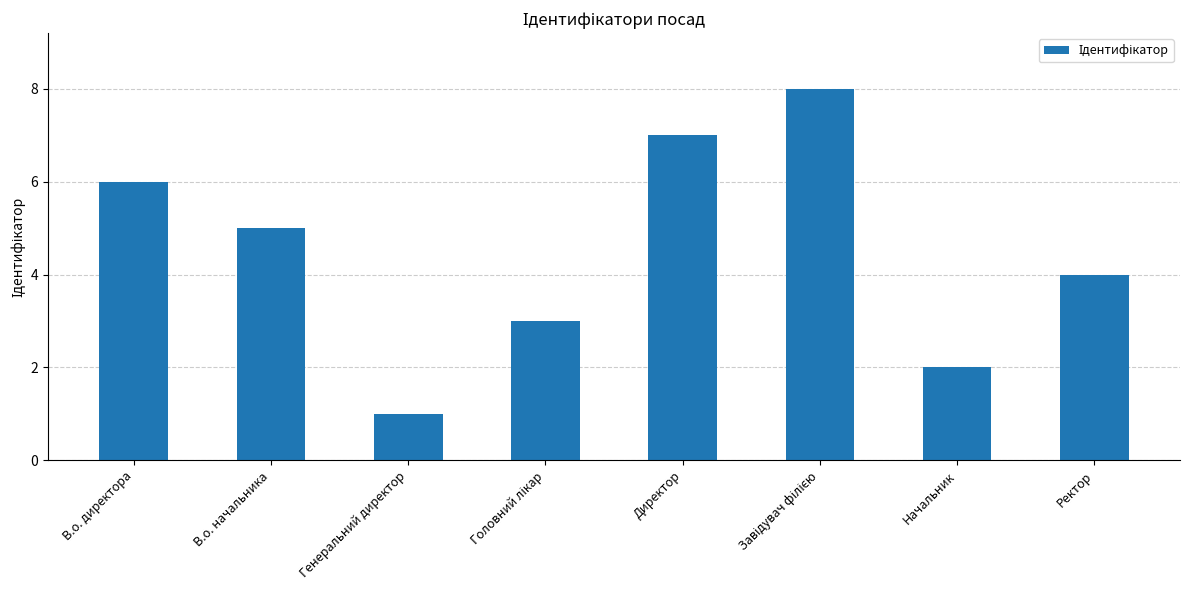

Between В.о. начальника and В.о. директора, which is larger?

В.о. директора